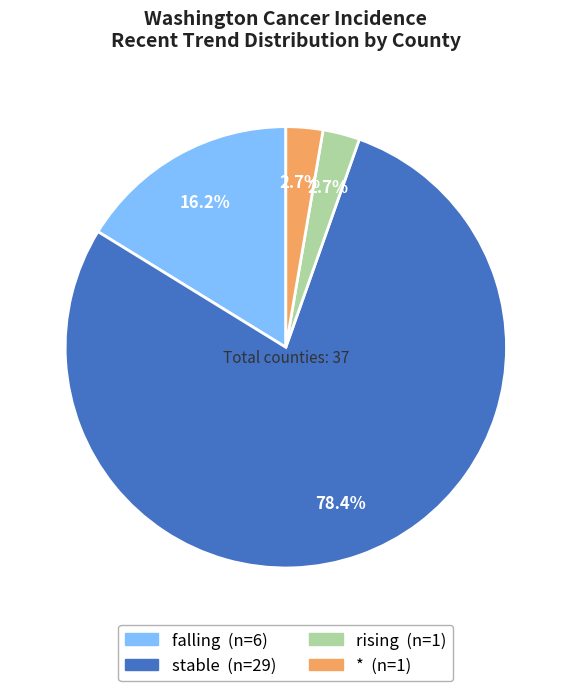

What percentage do stable and rising together represent?

81.1%